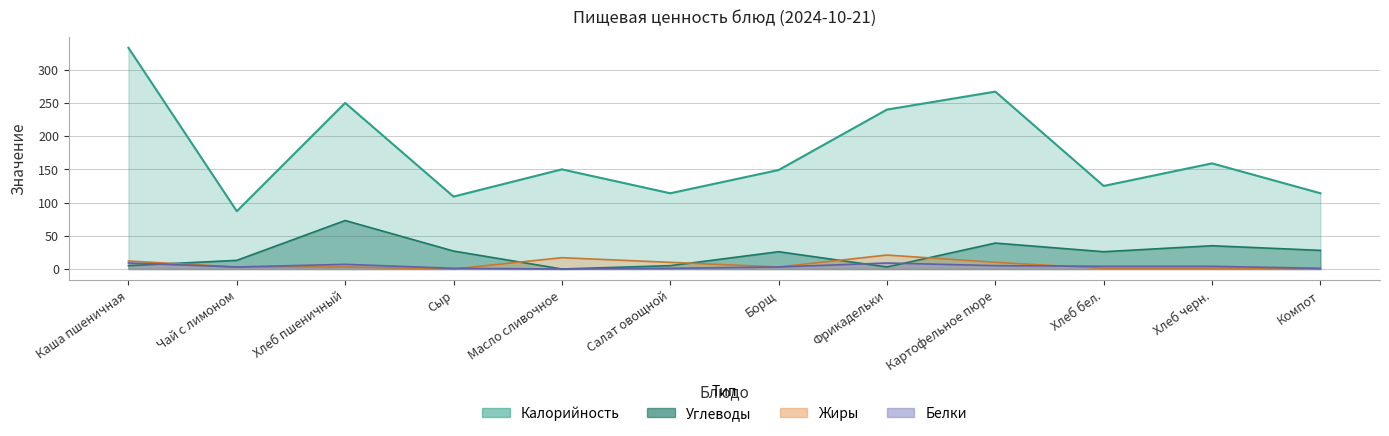

How many data points in Углеводы are less than 26?

5